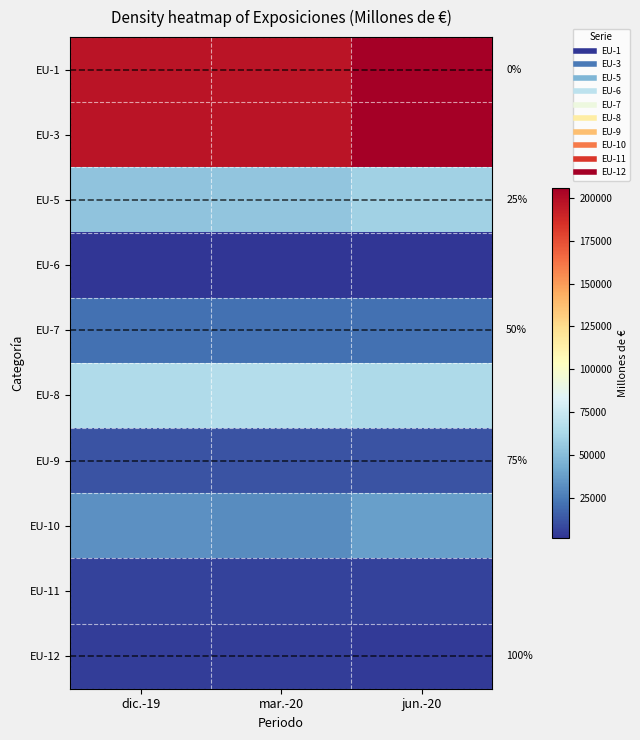

What is the greatest value displayed?

205694.0